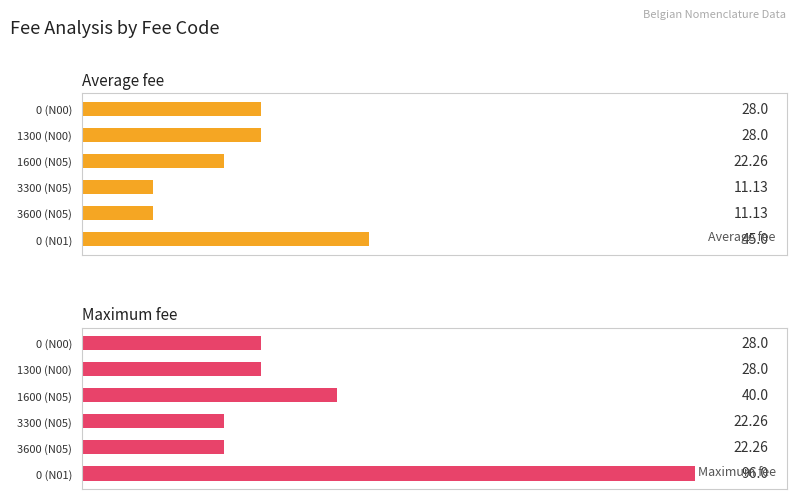

Is the value of Maximum fee at 1300 (N00) greater than the value of Average fee at 1600 (N05)?

Yes